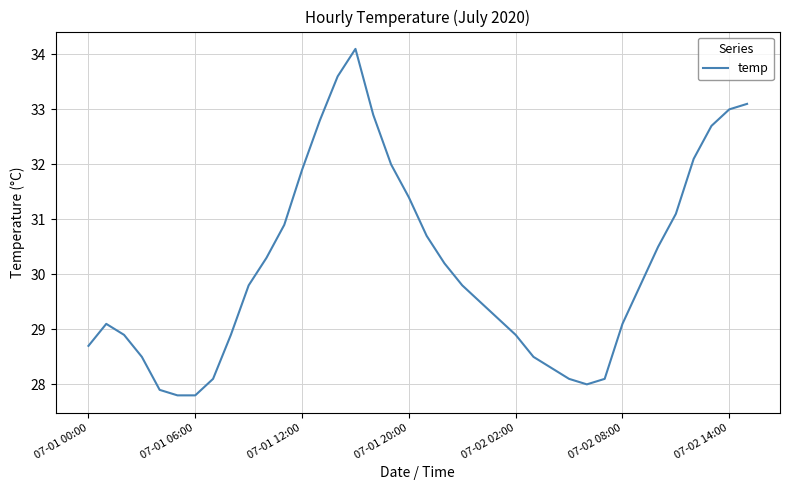

Reading left to right, transcribe all the data shown in this chart.

28.7	29.1	28.9	28.5	27.9	27.8	27.8	28.1	28.9	29.8	30.3	30.9	31.9	32.8	33.6	34.1	32.9	32.0	31.4	30.7	30.2	29.8	29.5	29.2	28.9	28.5	28.3	28.1	28.0	28.1	29.1	29.8	30.5	31.1	32.1	32.7	33.0	33.1